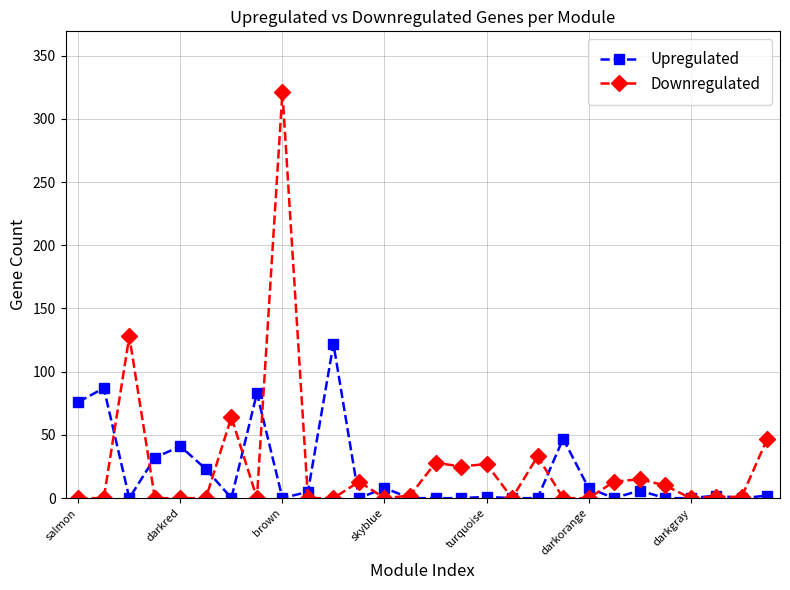

Which series has the largest range (max minus min)?

Downregulated